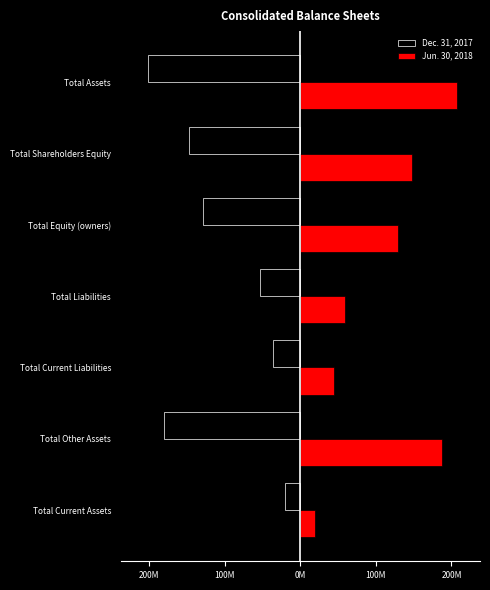

What are all the series names shown in the legend?

Dec. 31, 2017, Jun. 30, 2018